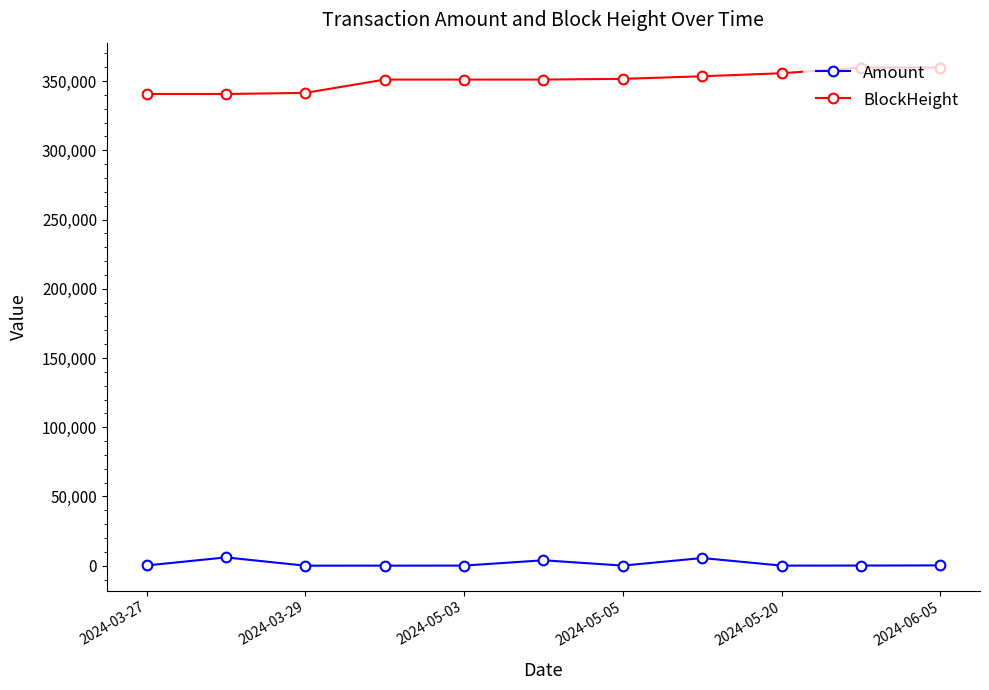

Rank the series by their maximum value, from highest to lowest.

BlockHeight, Amount